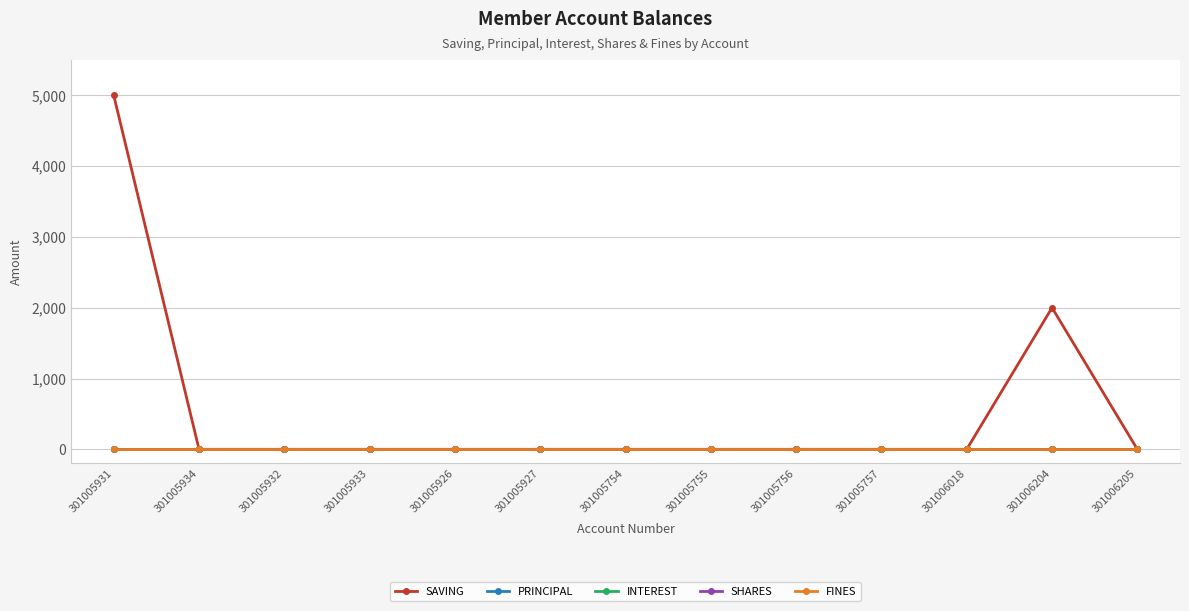

Reading left to right, what are all the values shown in this chart?

SAVING: 301005931=5000	301005934=0	301005932=0	301005933=0	301005926=0	301005927=0	301005754=0	301005755=0	301005756=0	301005757=0	301006018=0	301006204=2000	301006205=0
PRINCIPAL: 301005931=0	301005934=0	301005932=0	301005933=0	301005926=0	301005927=0	301005754=0	301005755=0	301005756=0	301005757=0	301006018=0	301006204=0	301006205=0
INTEREST: 301005931=0	301005934=0	301005932=0	301005933=0	301005926=0	301005927=0	301005754=0	301005755=0	301005756=0	301005757=0	301006018=0	301006204=0	301006205=0
SHARES: 301005931=0	301005934=0	301005932=0	301005933=0	301005926=0	301005927=0	301005754=0	301005755=0	301005756=0	301005757=0	301006018=0	301006204=0	301006205=0
FINES: 301005931=0	301005934=0	301005932=0	301005933=0	301005926=0	301005927=0	301005754=0	301005755=0	301005756=0	301005757=0	301006018=0	301006204=0	301006205=0